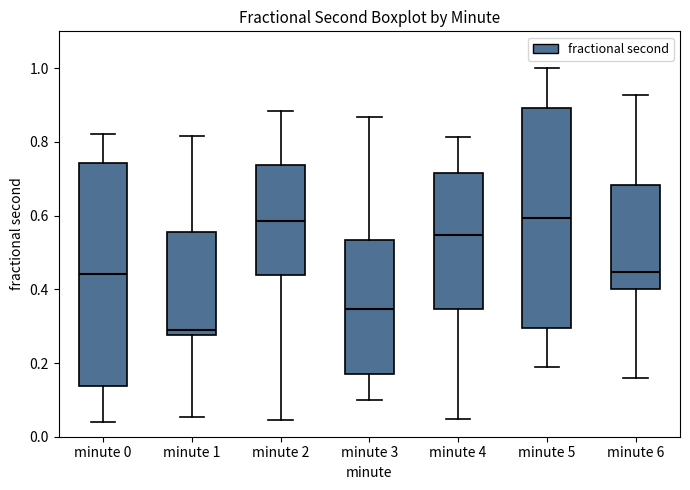

Where does the median line of the box for minute 4 sit on the y-axis? The values are not printed on the chart, so give them approximately, as read against the axis.

0.54